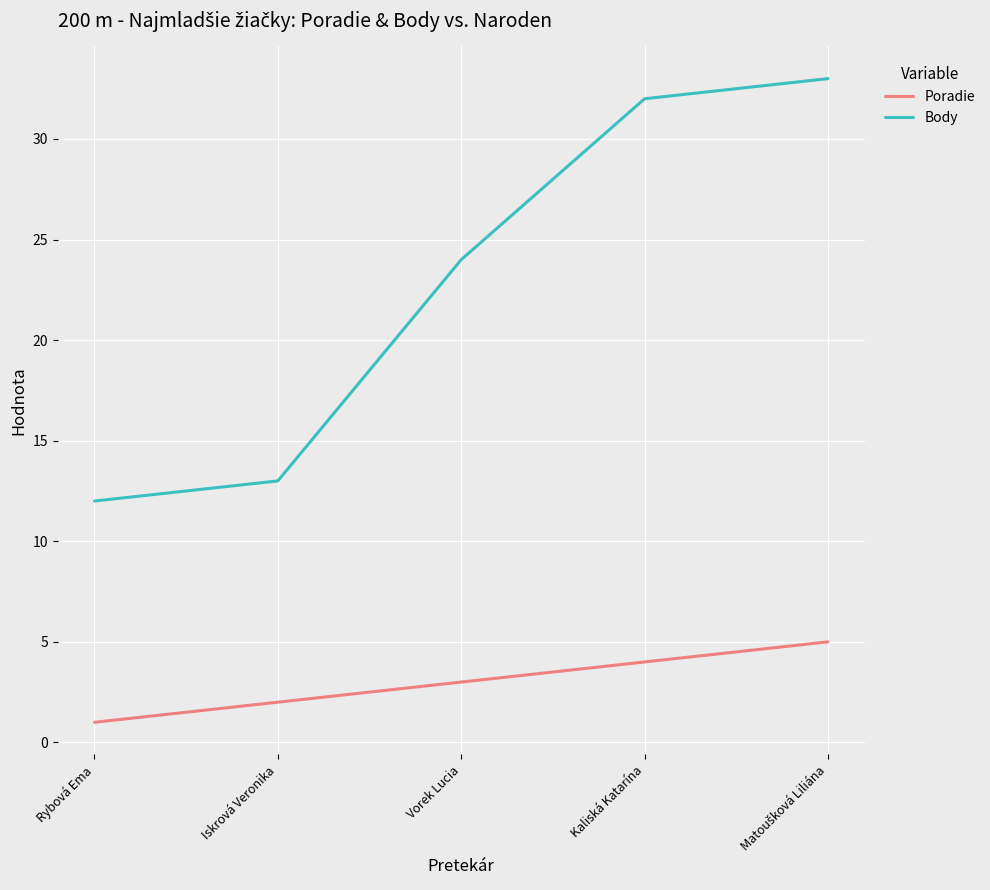

What are all the series names shown in the legend?

Poradie, Body